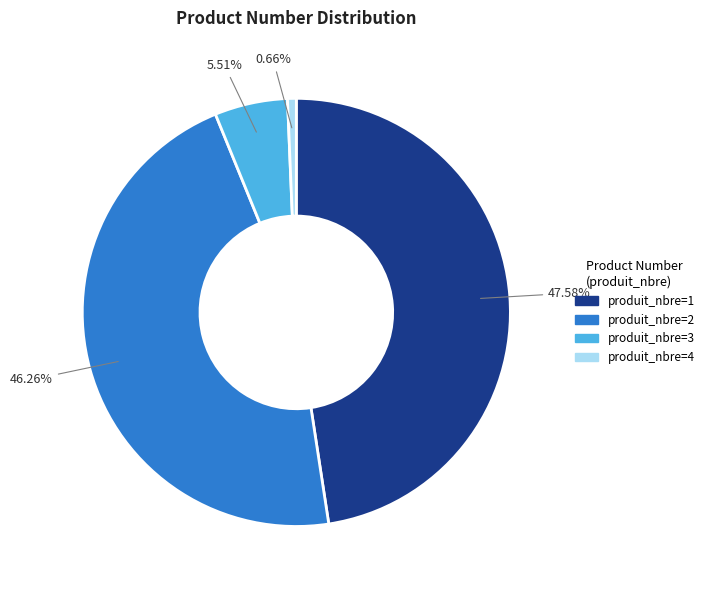

Does any single category account for the majority?

No